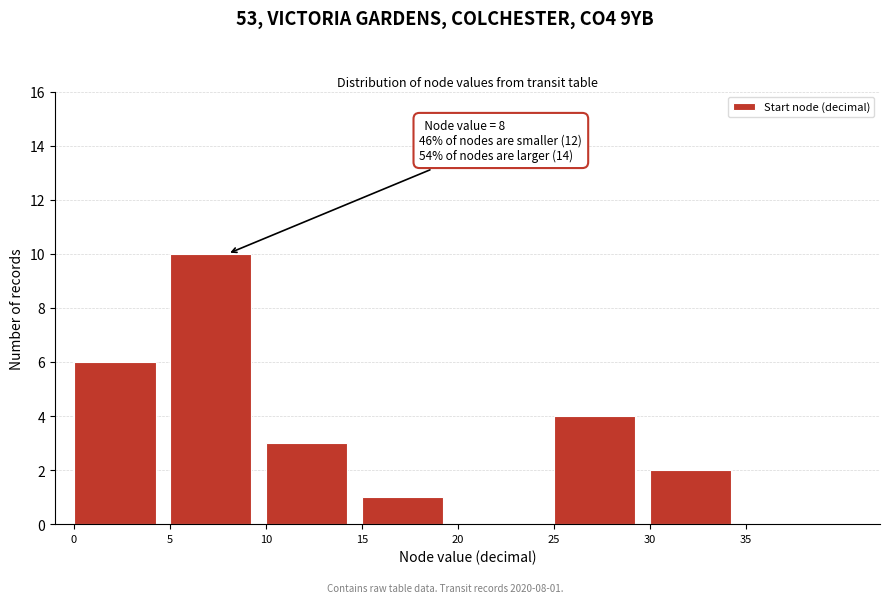

Which range on the x-axis has the tallest bar?

5 to 10